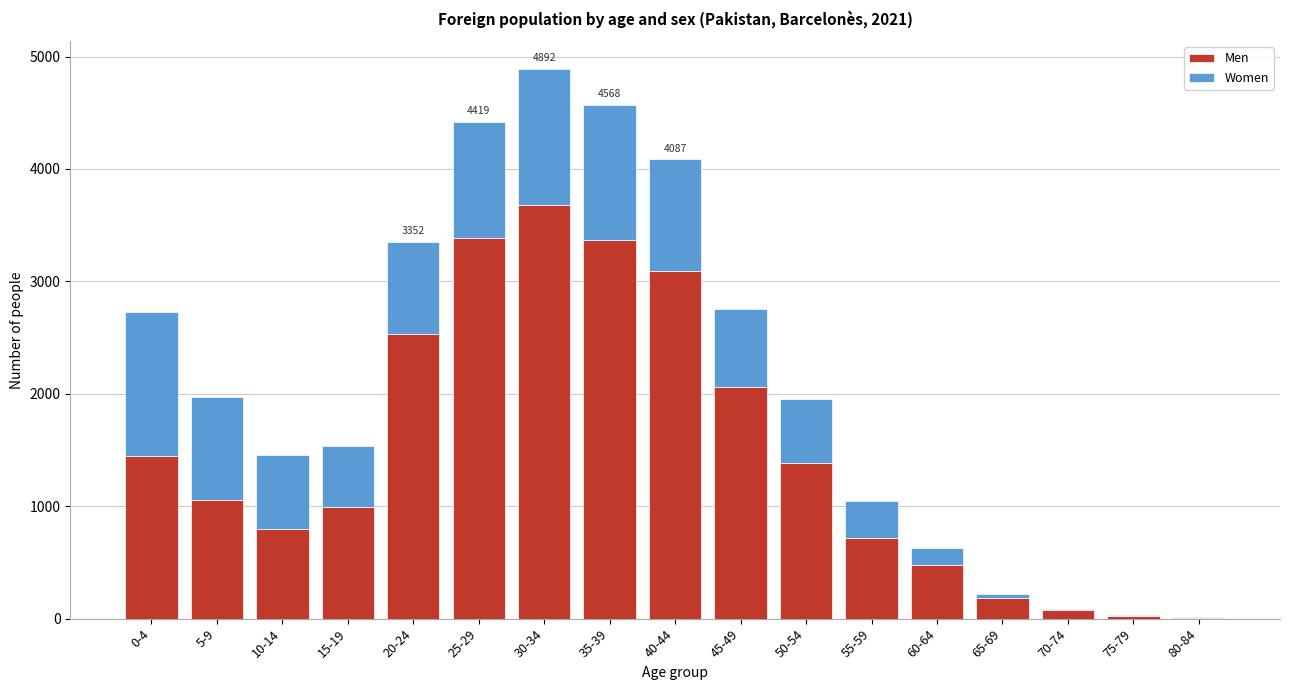

What is the highest value of the Men series?

3678